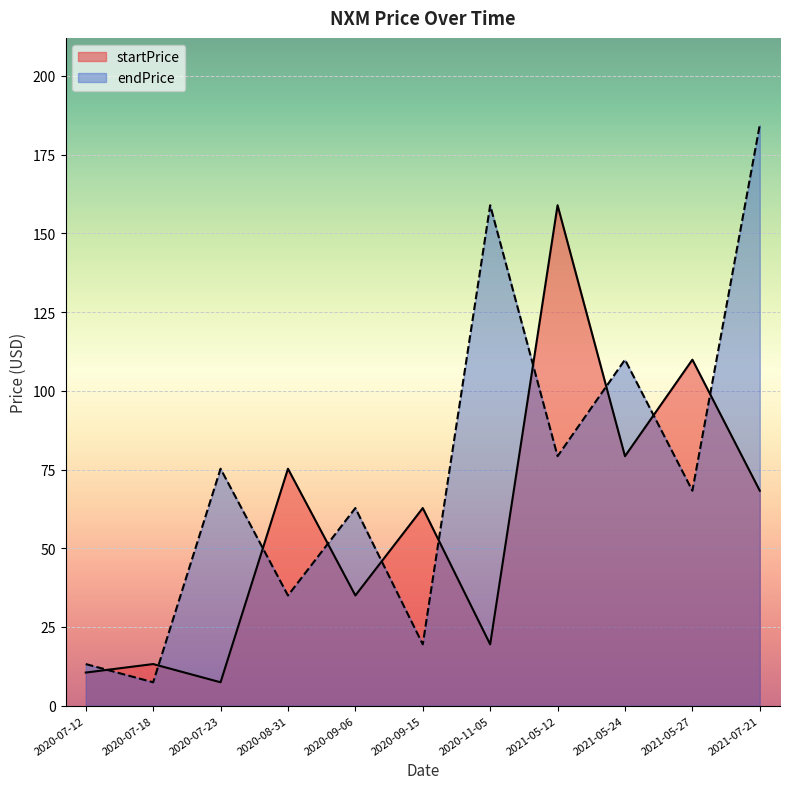

How many series are shown in this chart?

2